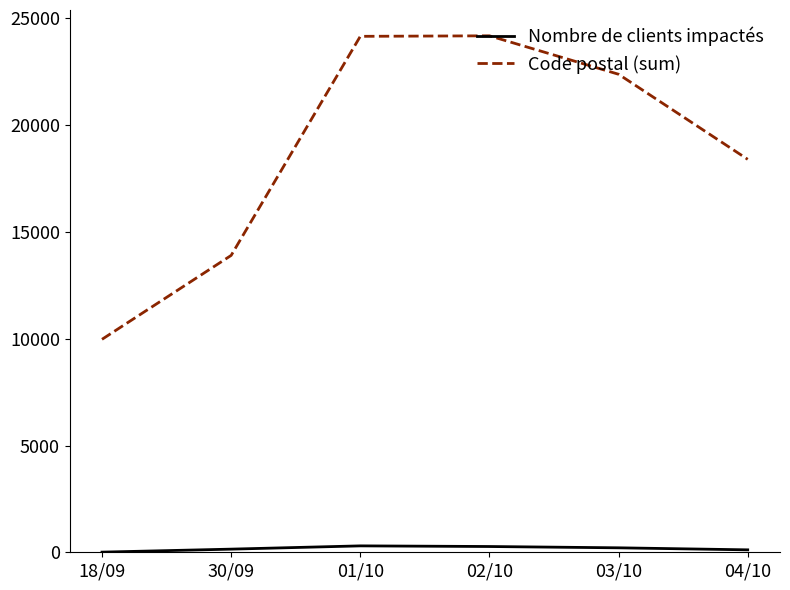

Is the value of Nombre de clients impactés at 30/09 greater than the value of Code postal (sum) at 30/09?

No